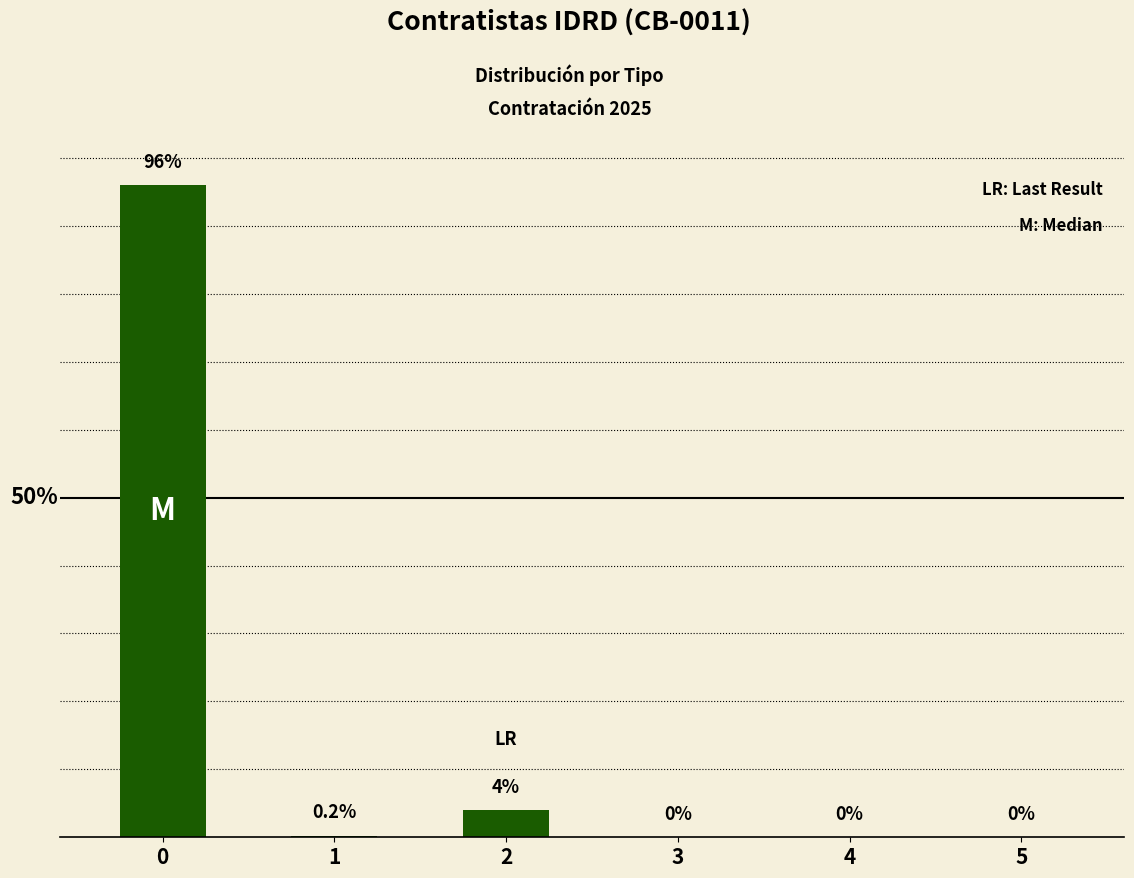

What is the greatest value displayed?

96.0